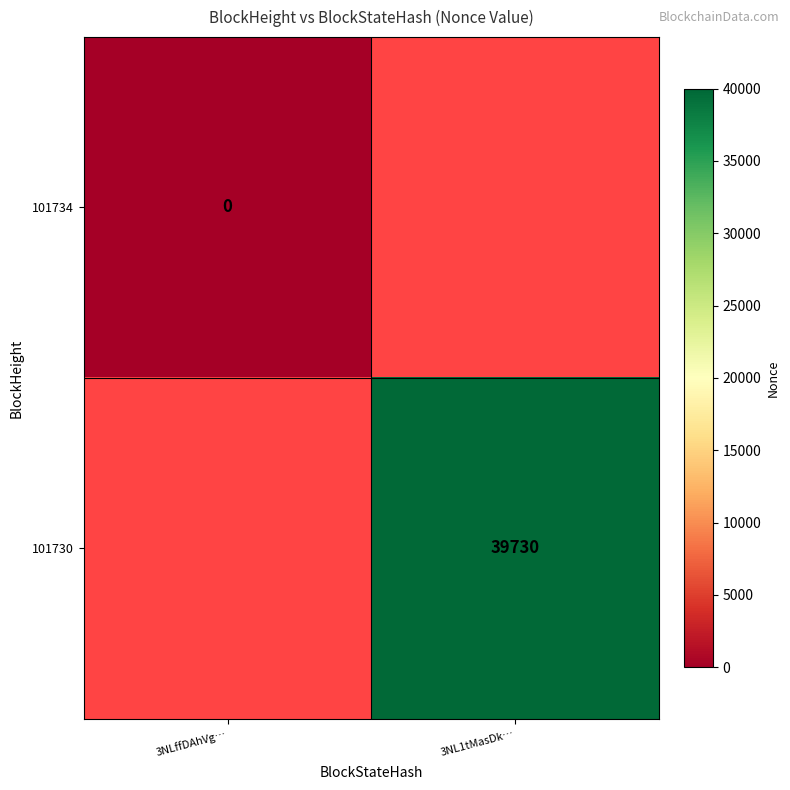

Is it true that 101730 equals 66978 at 3NL1tMasDk…?

False